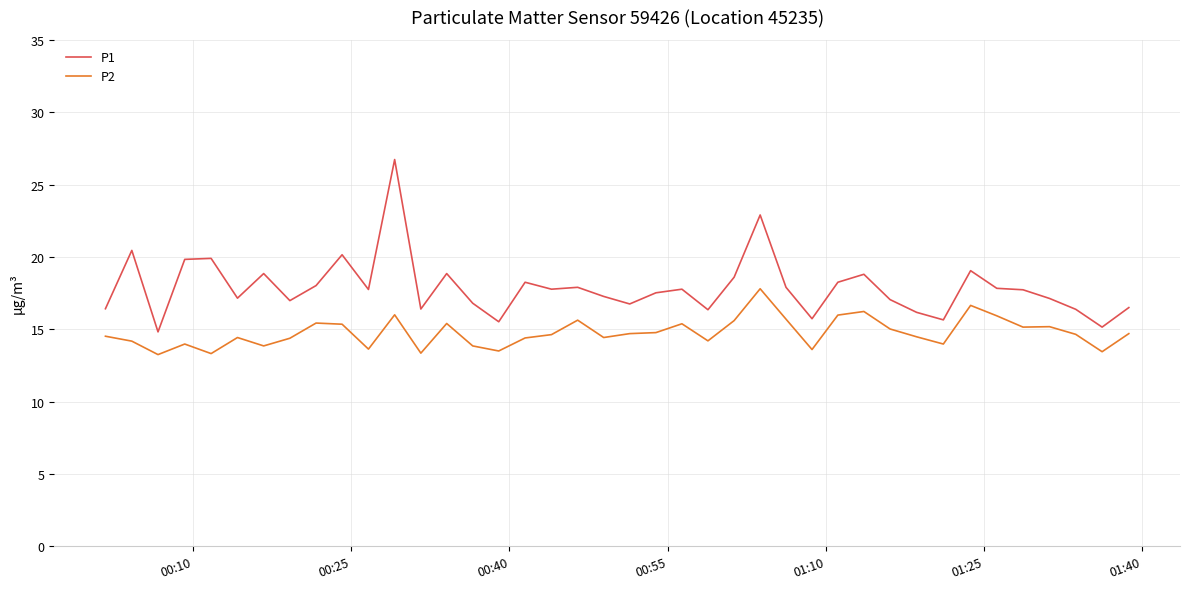

Which series has the largest total across all categories?

P1